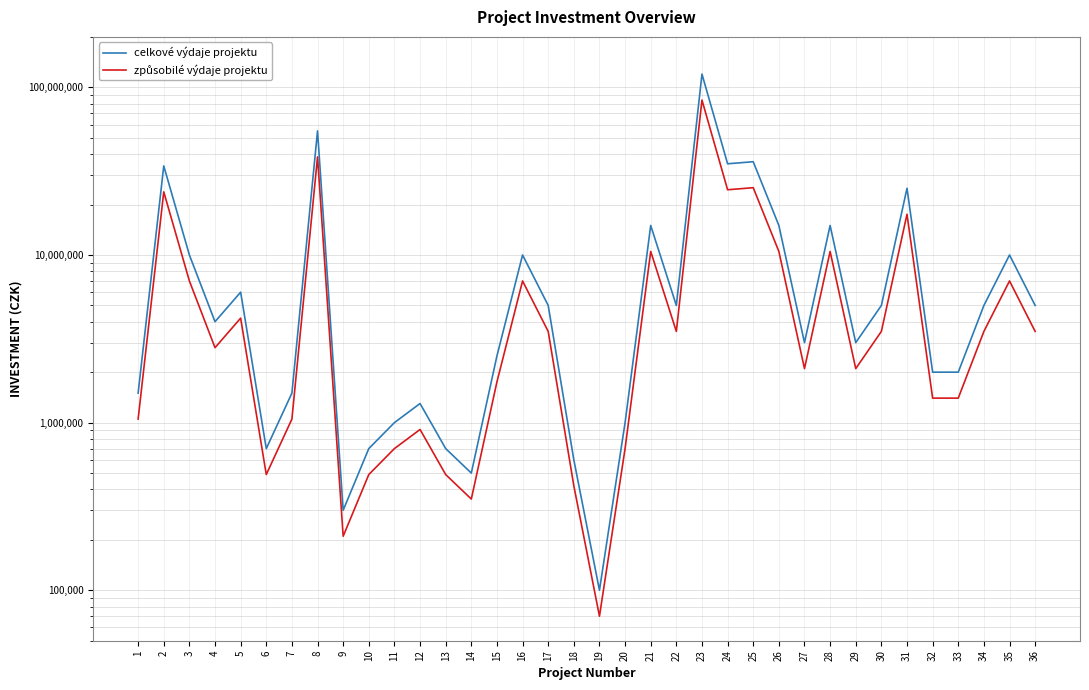

In způsobilé výdaje projektu, how many points are higher than both neighbors (excluding endpoints)?

11